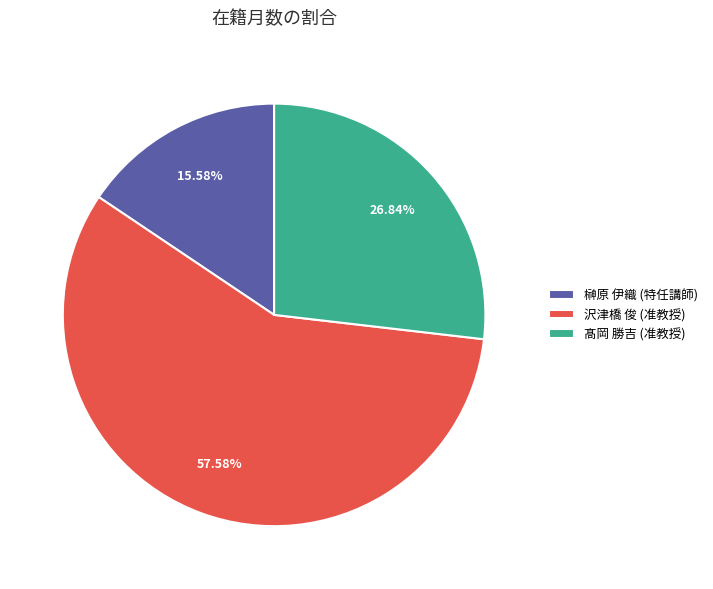

Rank the categories by value from highest to lowest.

沢津橋 俊 (准教授), 髙岡 勝吉 (准教授), 榊原 伊織 (特任講師)